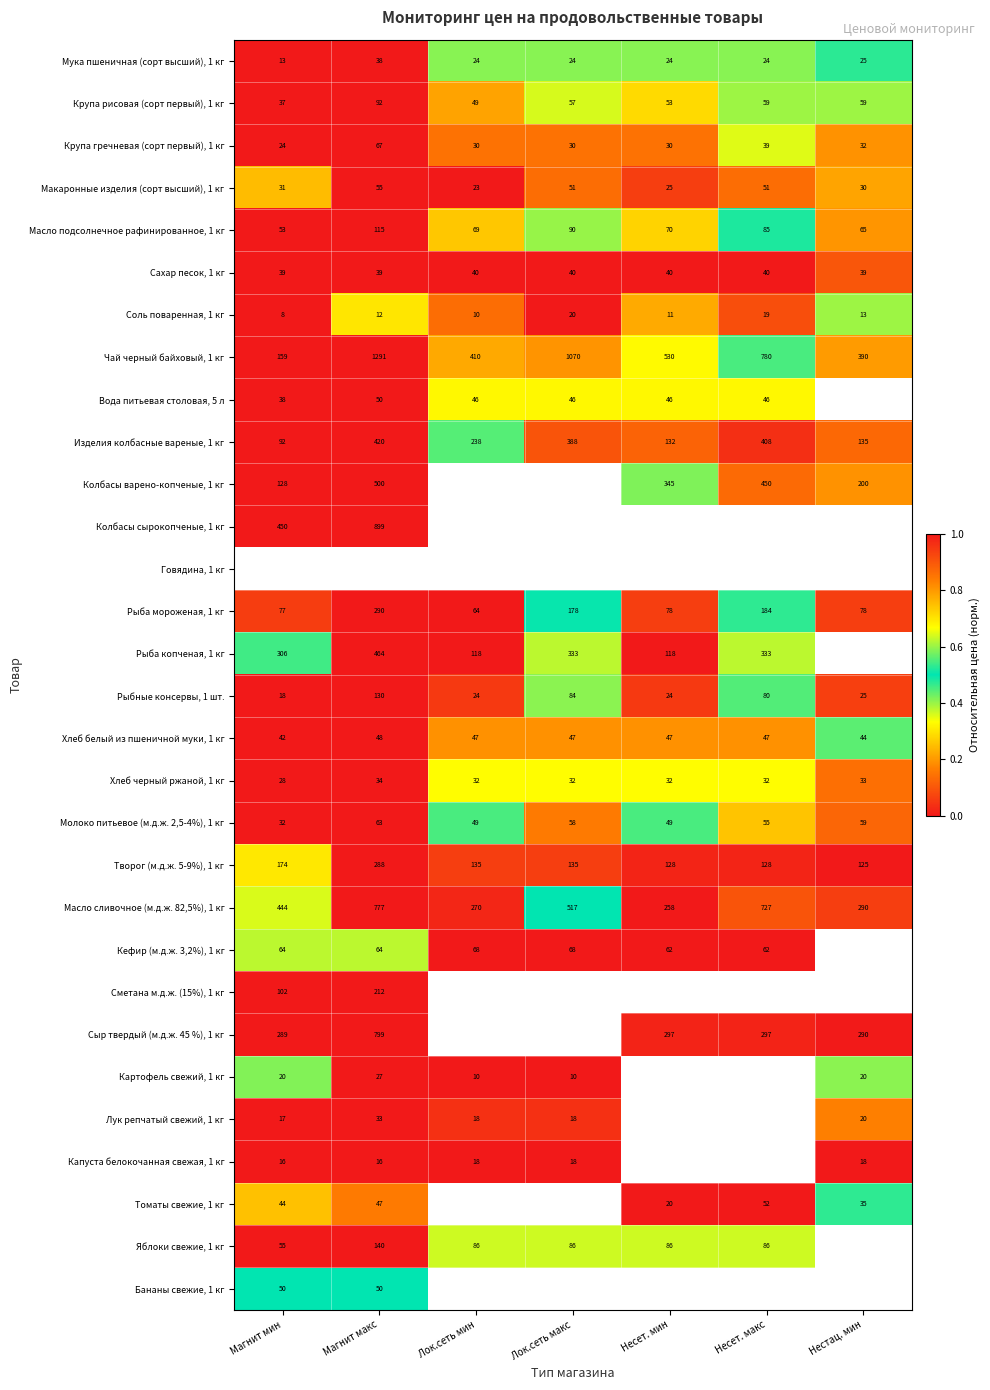

Between Магнит мин and Нестац. мин, which is larger?

Нестац. мин